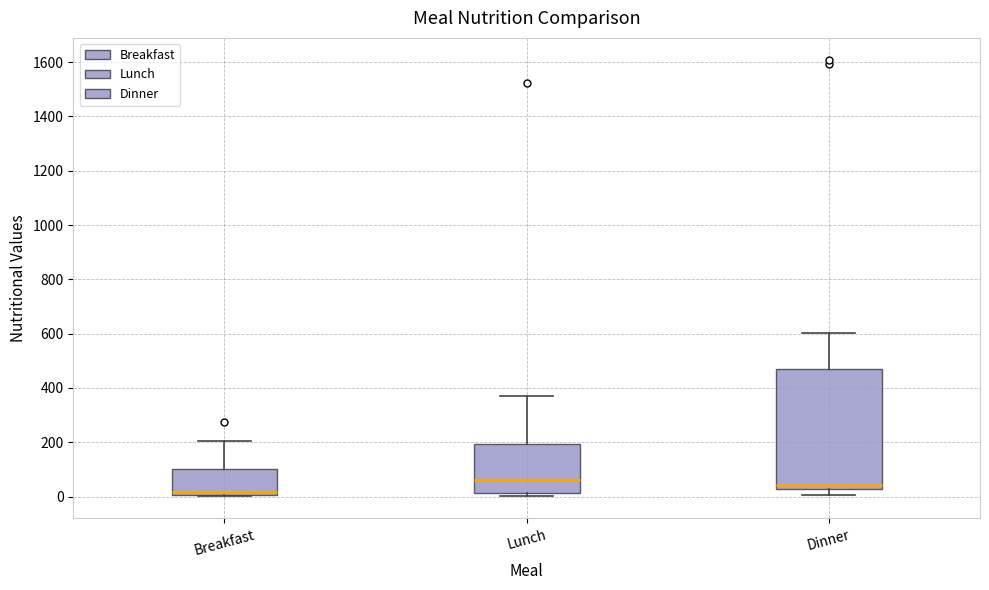

Comparing the boxes themselves (not the whiskers), which one is the tallest?

Dinner